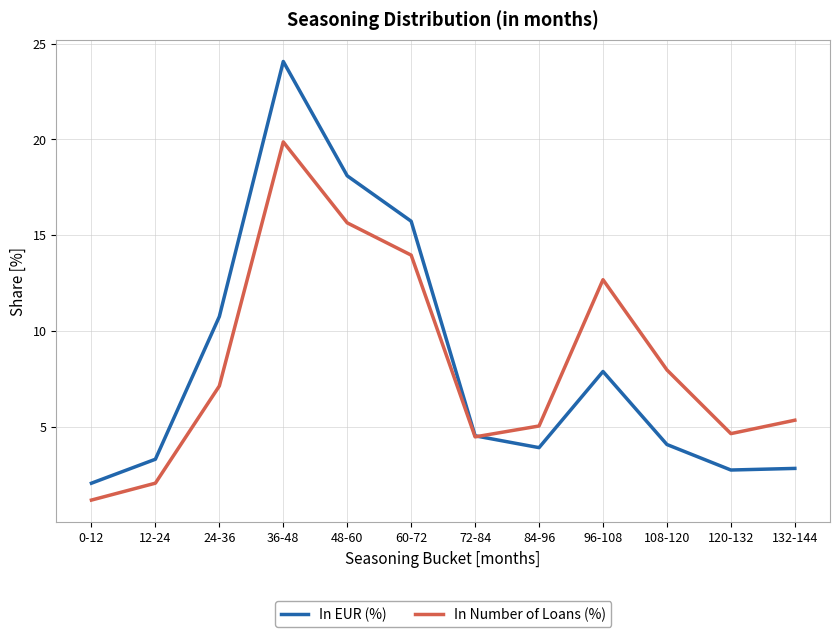

At how many categories does at least one series exceed 15?

3